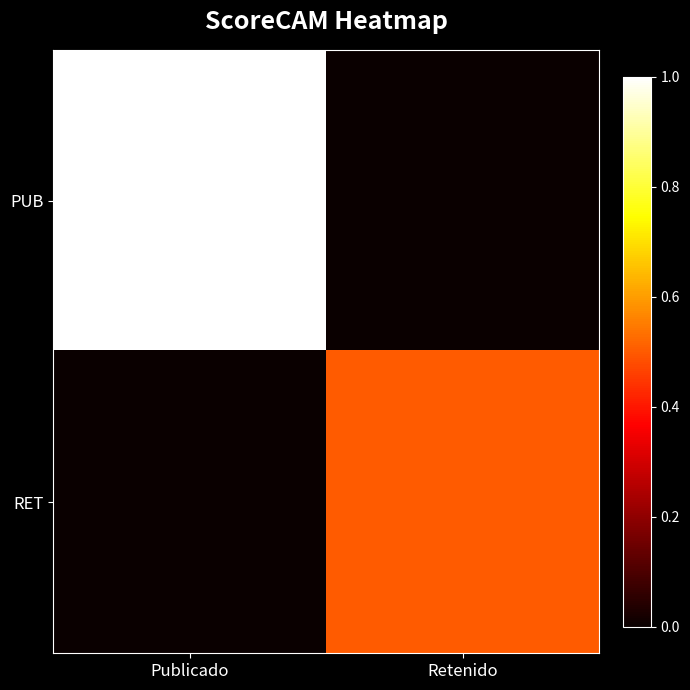

Reading right to left, what are all the values shown in this chart?

PUB: Retenido=0.0	Publicado=1.0
RET: Retenido=0.5	Publicado=0.0